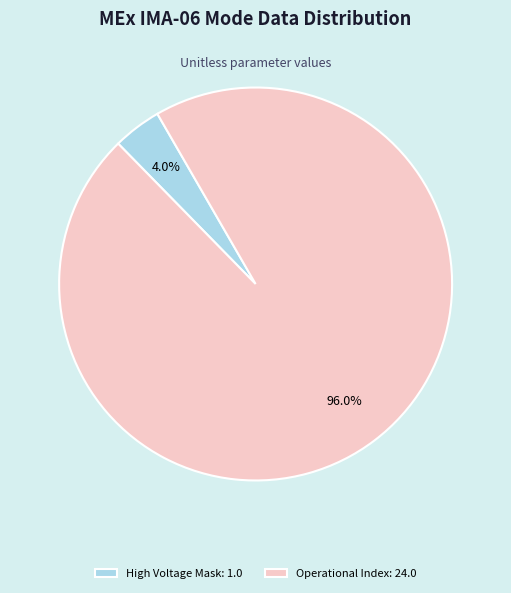

Does any single category account for the majority?

Yes